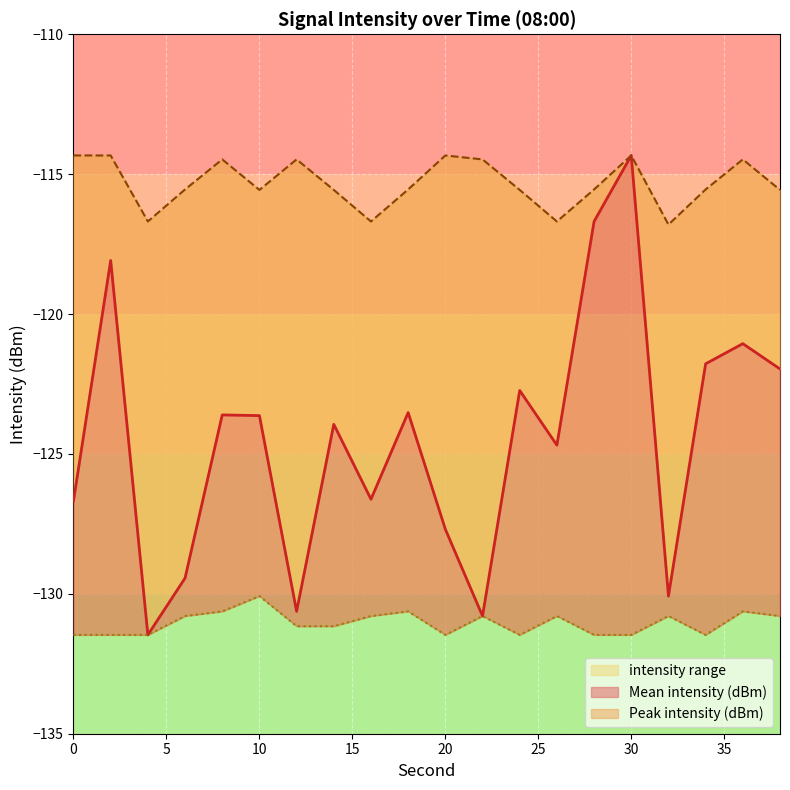

How many interior local peaks does the Floor intensity (dBm) series have?

6